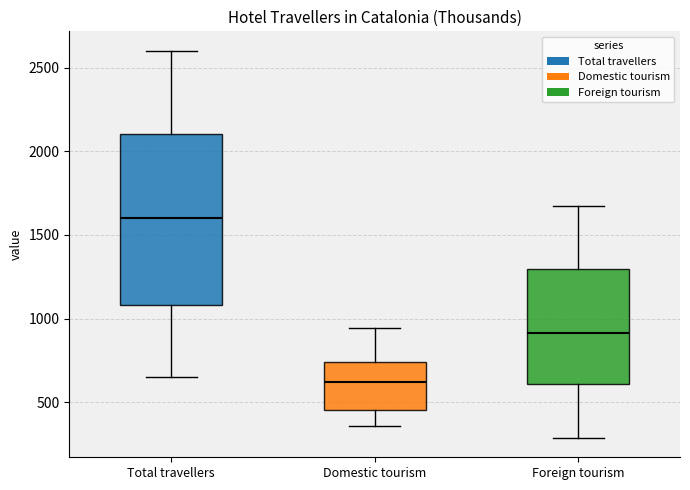

Reading left to right, read every box against the y-axis: the position of its median line, the range the box covers, and the ends of its whiskers. The values are not printed on the chart, so give them approximately, as read against the axis.

Total travellers: median 1600, box 1100 to 2100, whiskers 650 to 2600
Domestic tourism: median 600, box 450 to 750, whiskers 350 to 950
Foreign tourism: median 900, box 600 to 1300, whiskers 300 to 1650